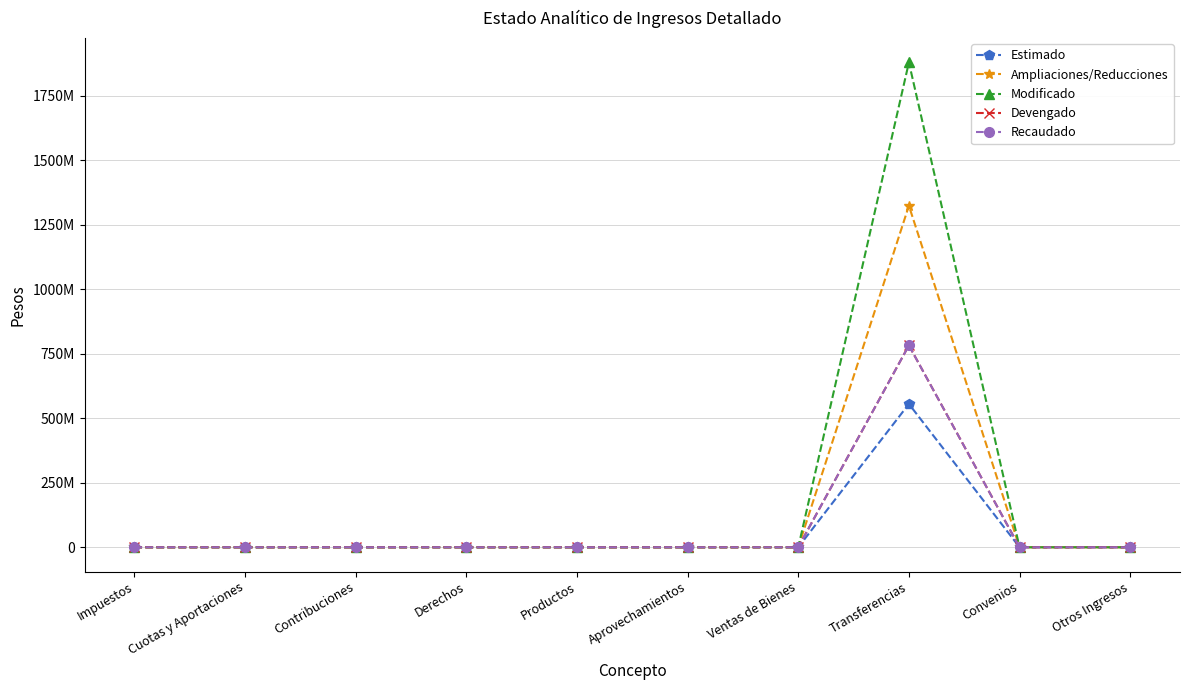

Does the chart have visible grid lines?

Yes